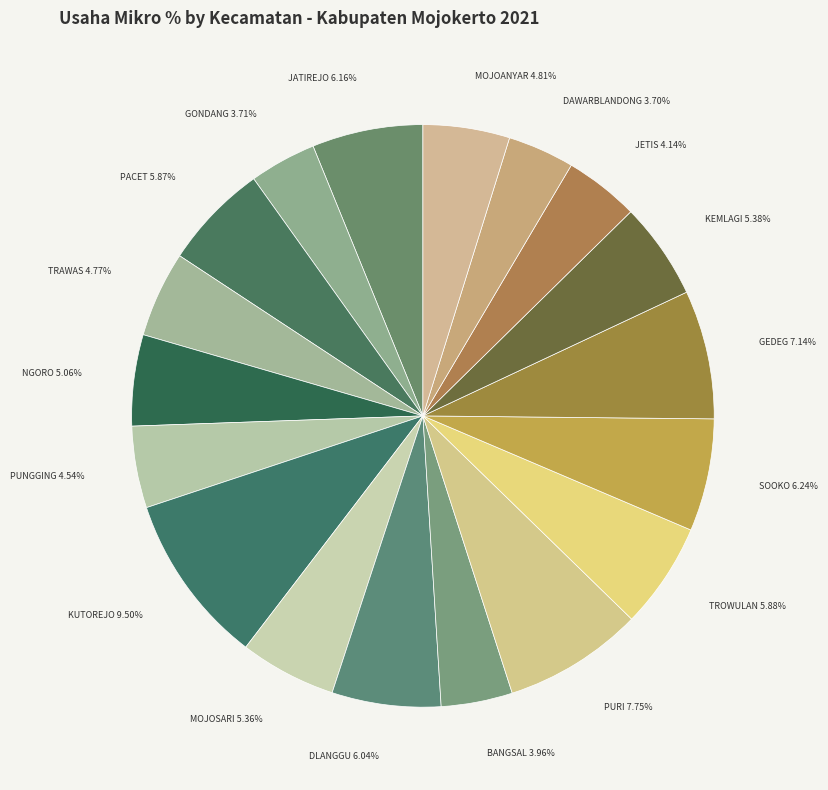

Count the number of slices in the pie.

18